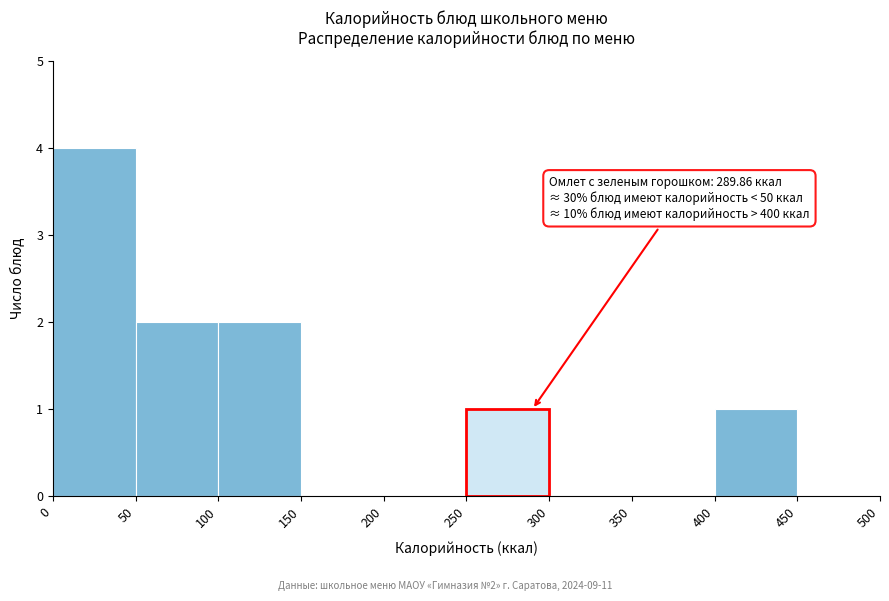

Over which range of the x-axis is the bar tallest?

0 to 50